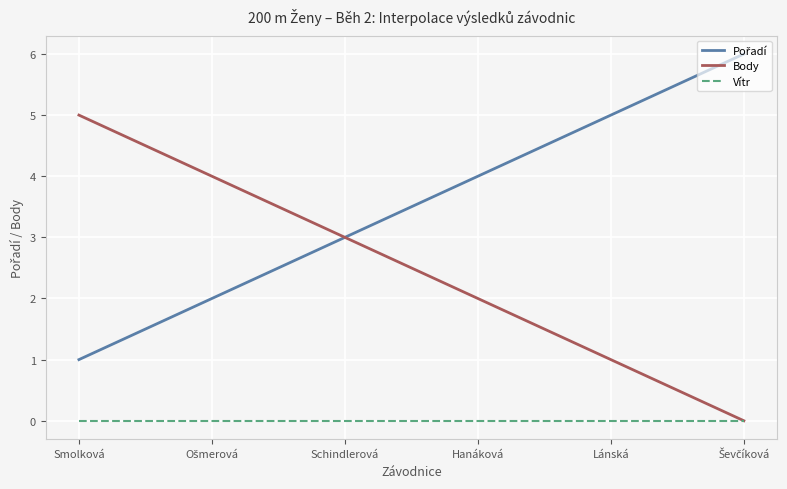

True or false: Body has a value of 3 at Schindlerová.

True